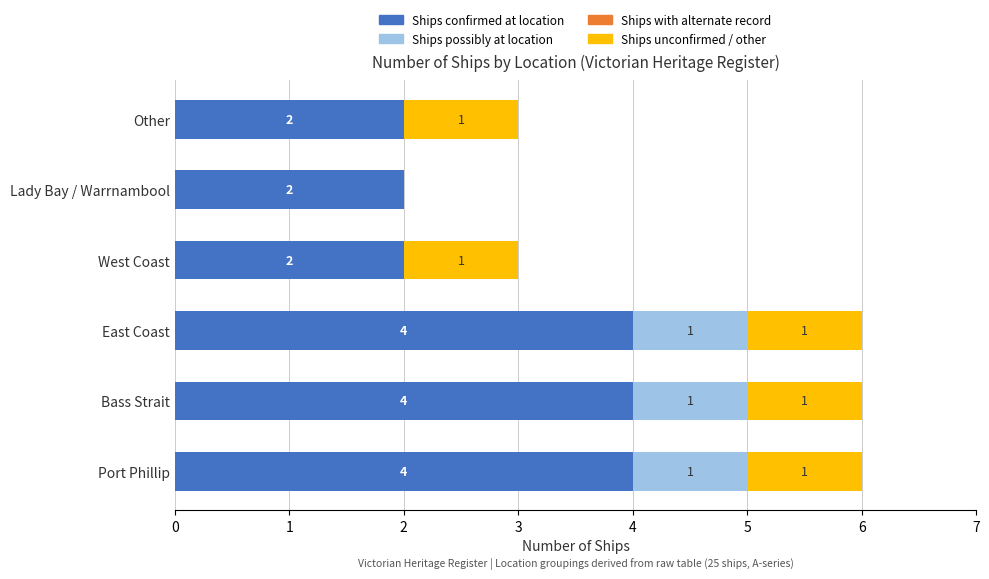

What value does the Ships confirmed at location series have at Bass Strait?

4